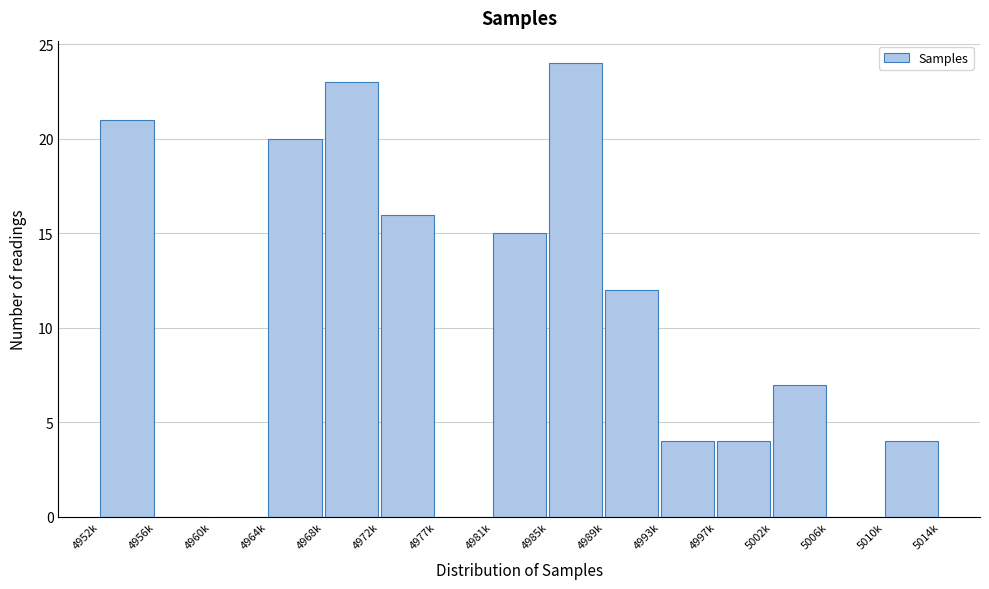

Reading right to left, transcribe all the data shown in this chart.

5010k=4	5006k=0	5002k=7	4997k=4	4993k=4	4989k=12	4985k=24	4981k=15	4977k=0	4972k=16	4968k=23	4964k=20	4960k=0	4956k=0	4952k=21